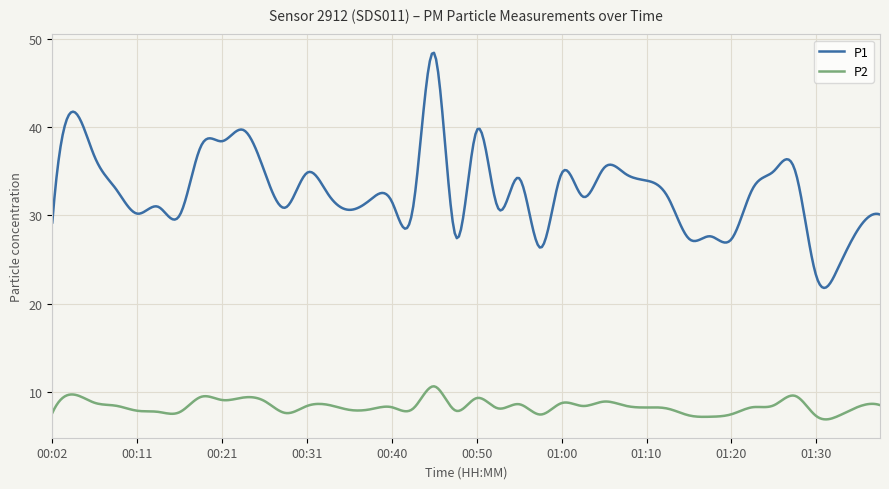

What is the minimum value for P2?

6.8